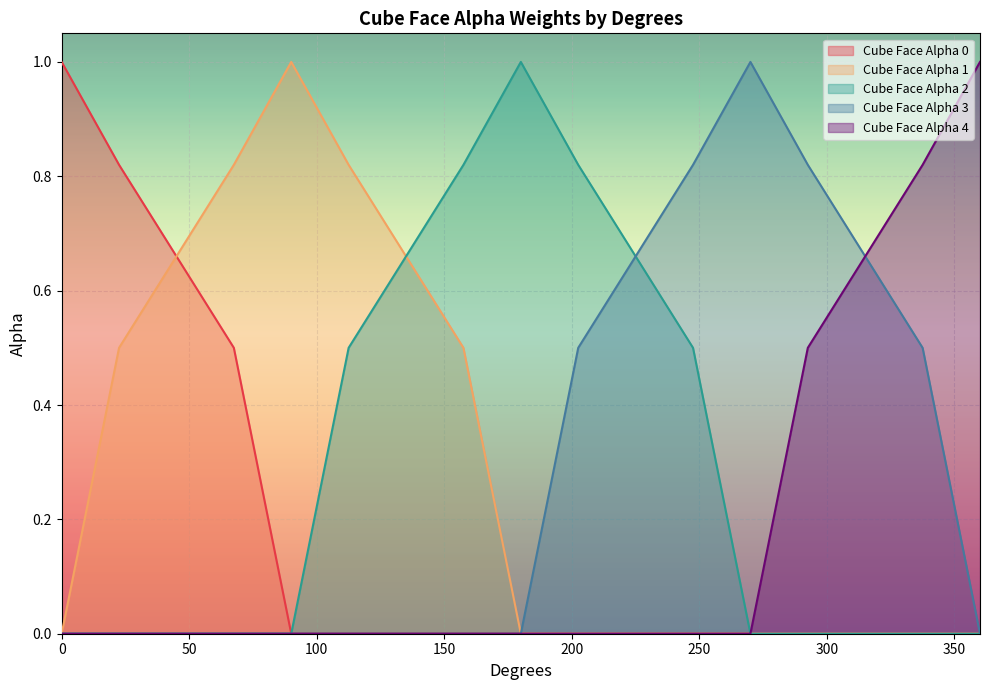

How many data points in Cube Face Alpha 4 are above 0?

4